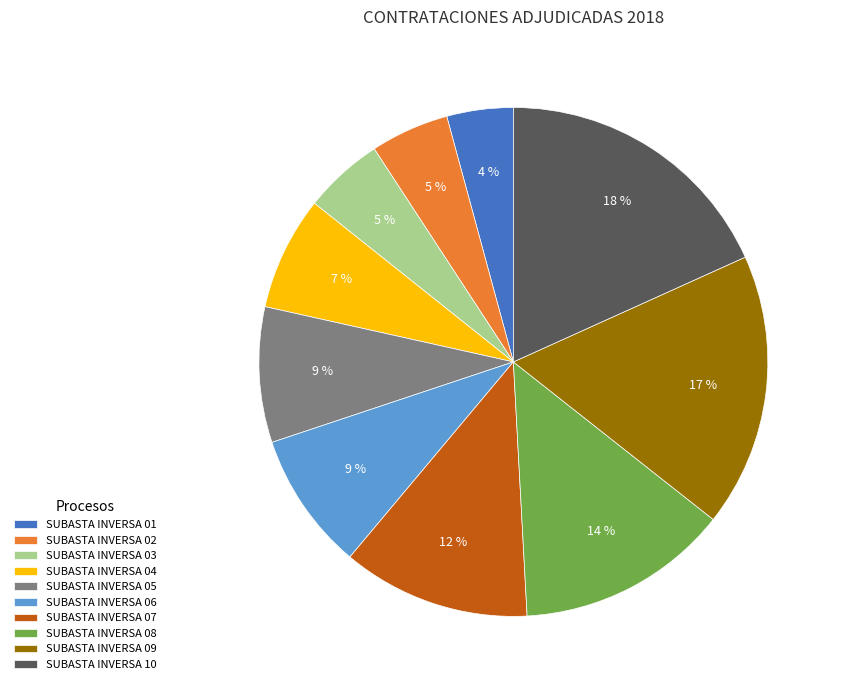

Between SUBASTA INVERSA 10 and SUBASTA INVERSA 06, which is larger?

SUBASTA INVERSA 10